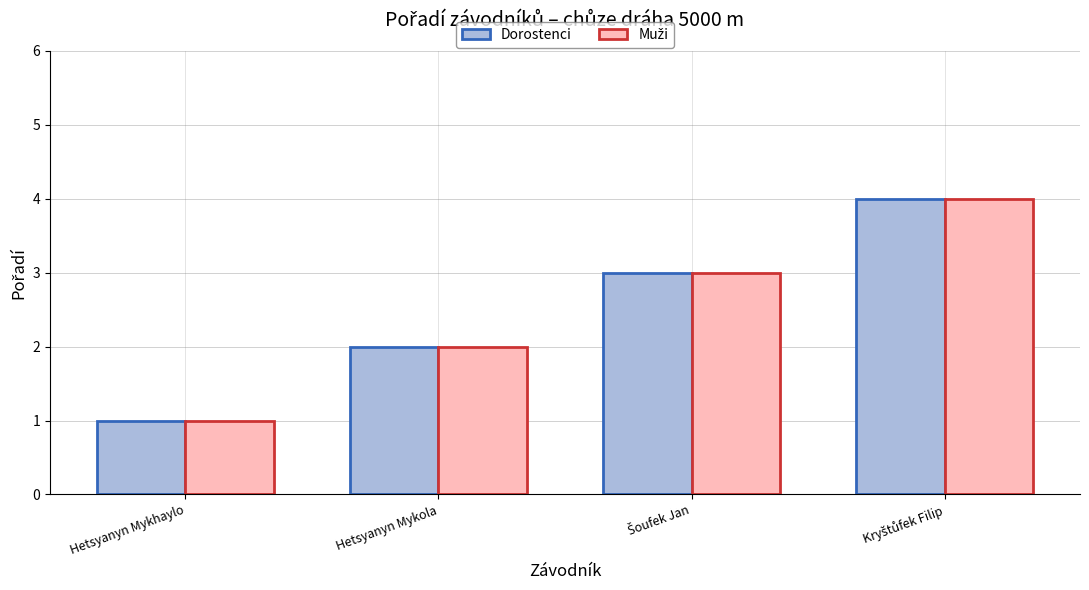

Which category has the lowest value across all series?

Hetsyanyn Mykhaylo